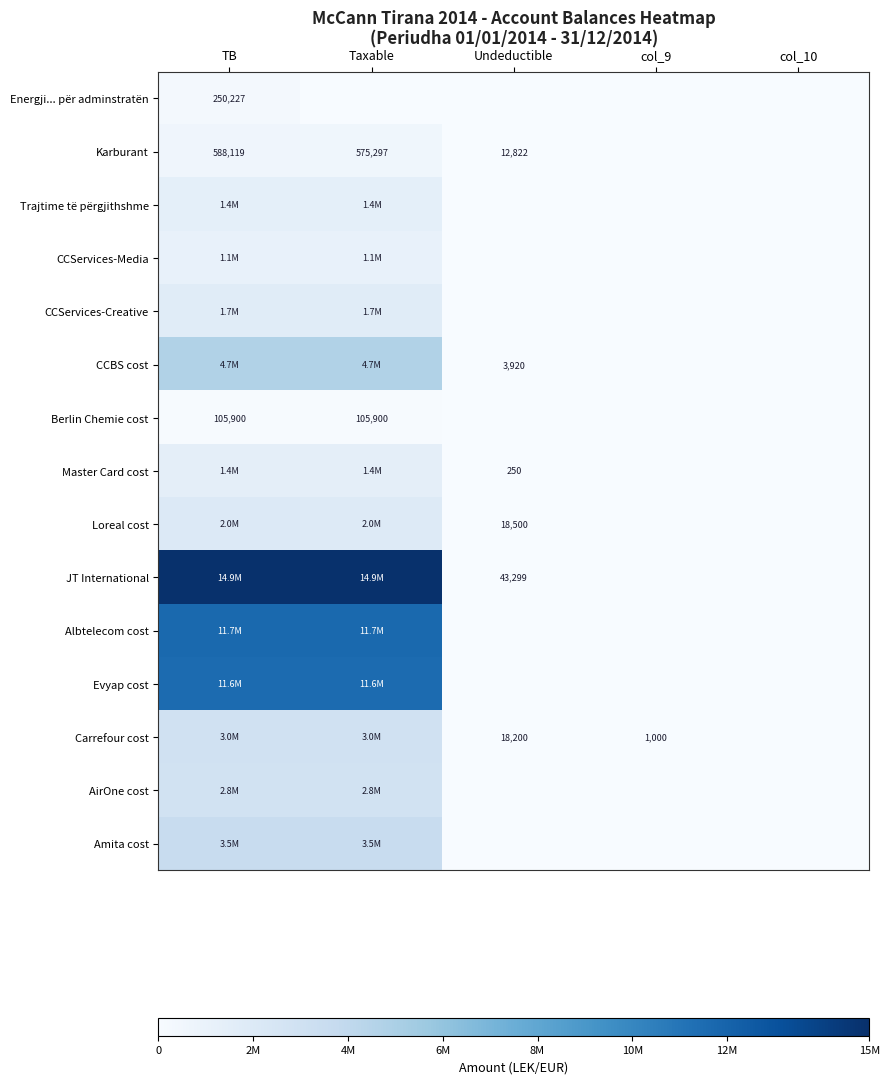

What is the difference between the maximum and minimum values in the Master Card cost series?

1434003.2